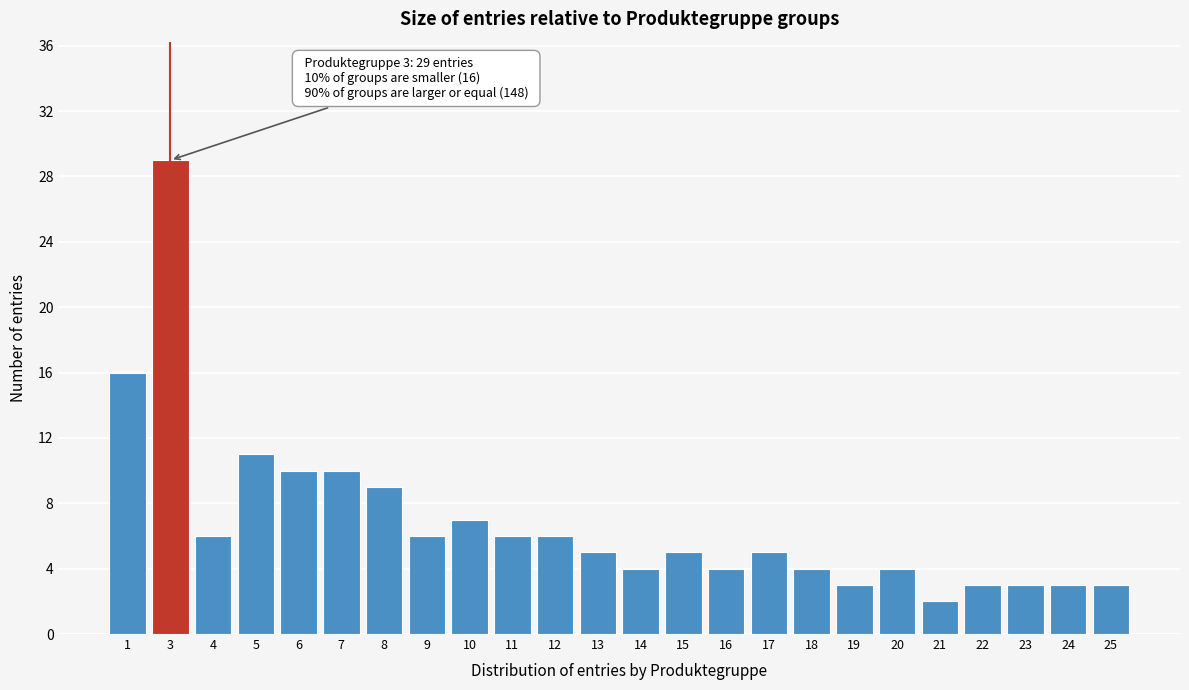

Reading left to right, extract all data points from this chart.

16	29	6	11	10	10	9	6	7	6	6	5	4	5	4	5	4	3	4	2	3	3	3	3